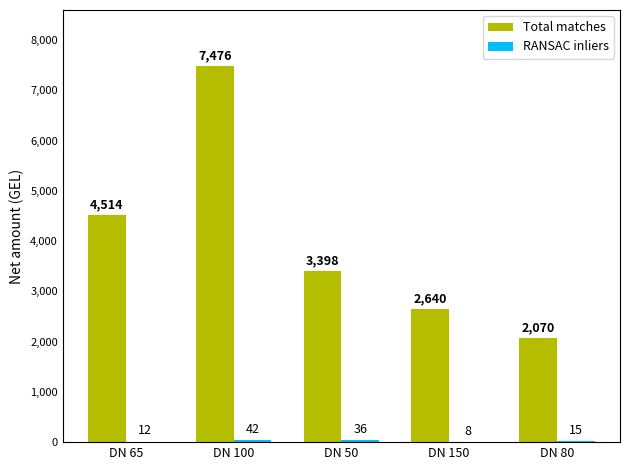

What is the maximum value for Total matches?

7476.0